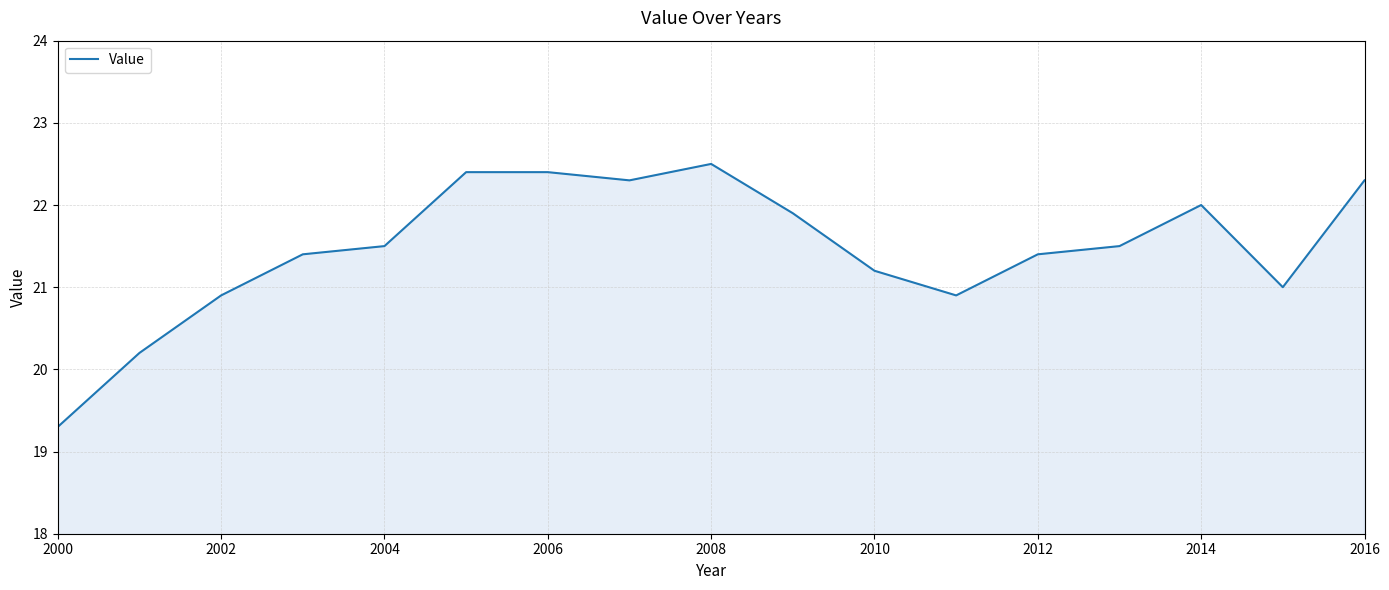

What is the difference between the maximum and minimum values?

3.2